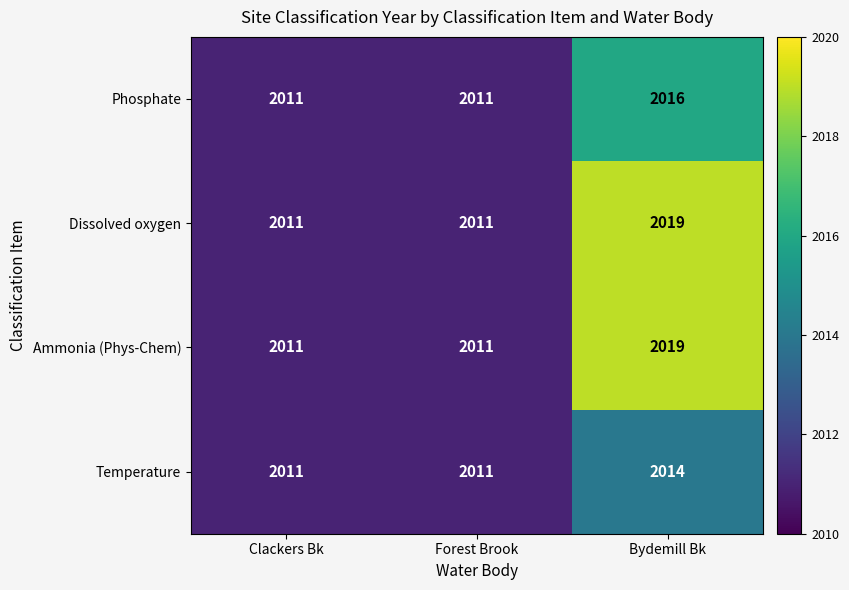

How many data points in Phosphate are above 2011?

1